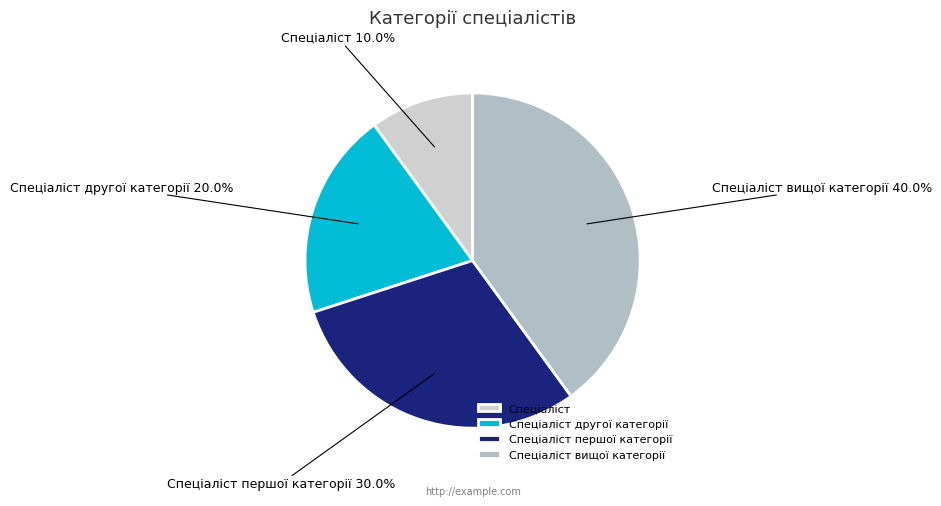

What is the ratio of the value at Спеціаліст другої категорії to the value at Спеціаліст першої категорії?

0.7